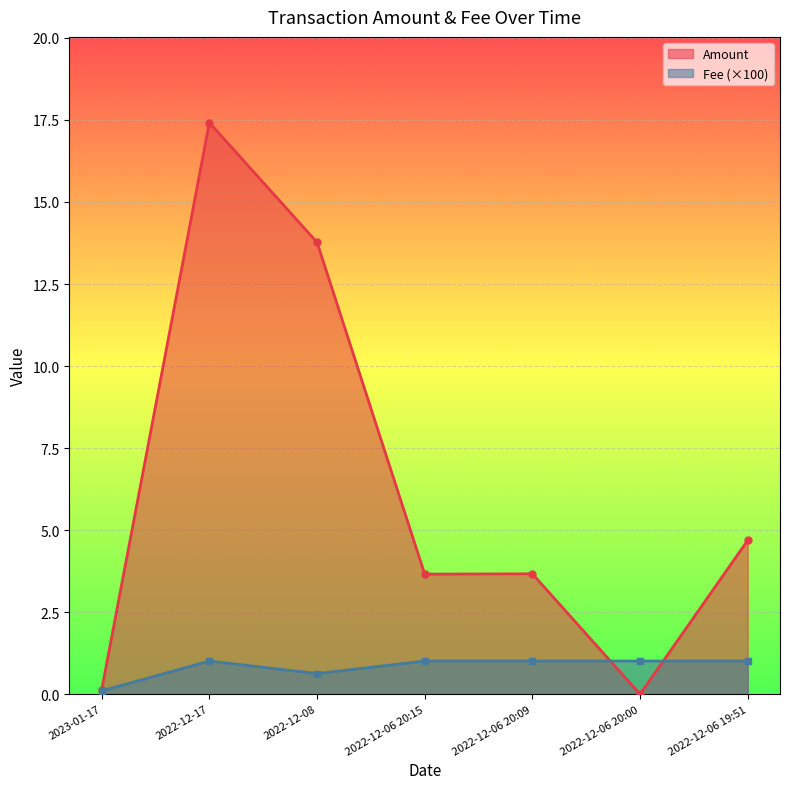

Reading right to left, what are all the values shown in this chart?

Amount: 4.7	0.0	3.7	3.7	13.8	17.4	0.1
Fee: 1.0	1.0	1.0	1.0	0.6	1.0	0.1